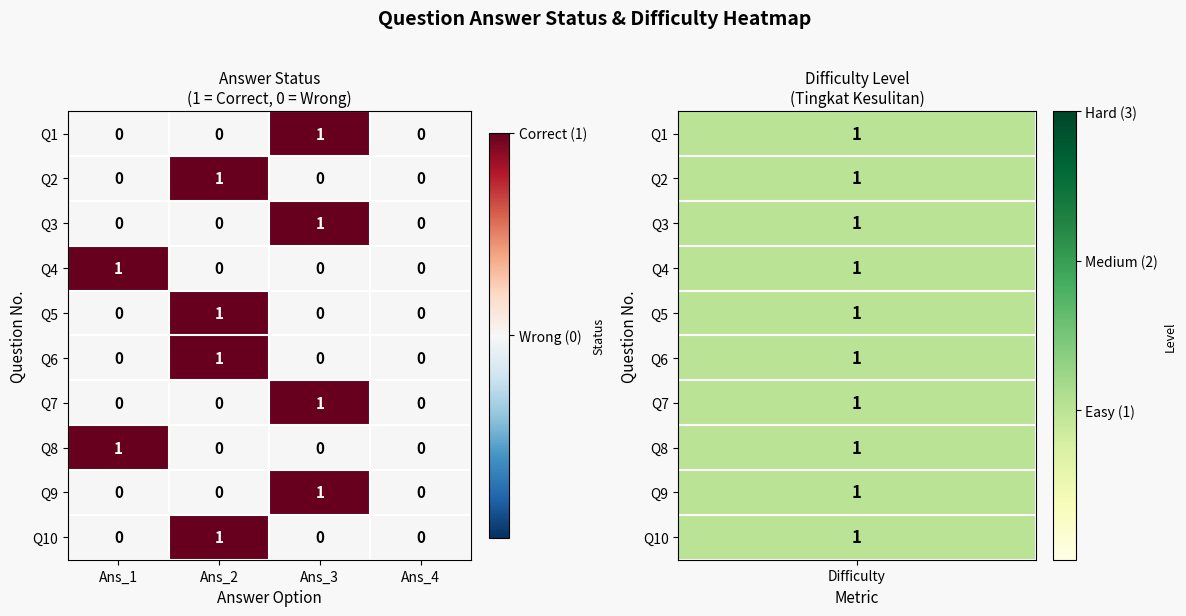

Which category has the highest value in the Q10 series?

Ans_2